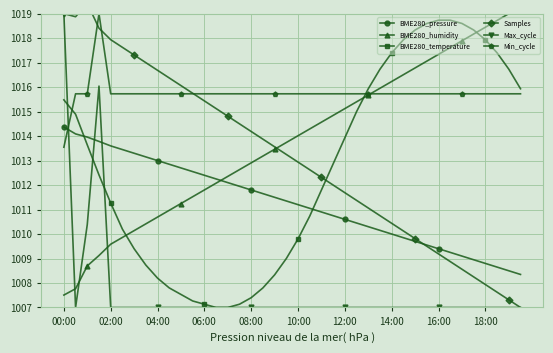

At which label does BME280_pressure first exceed 1011?

00:00